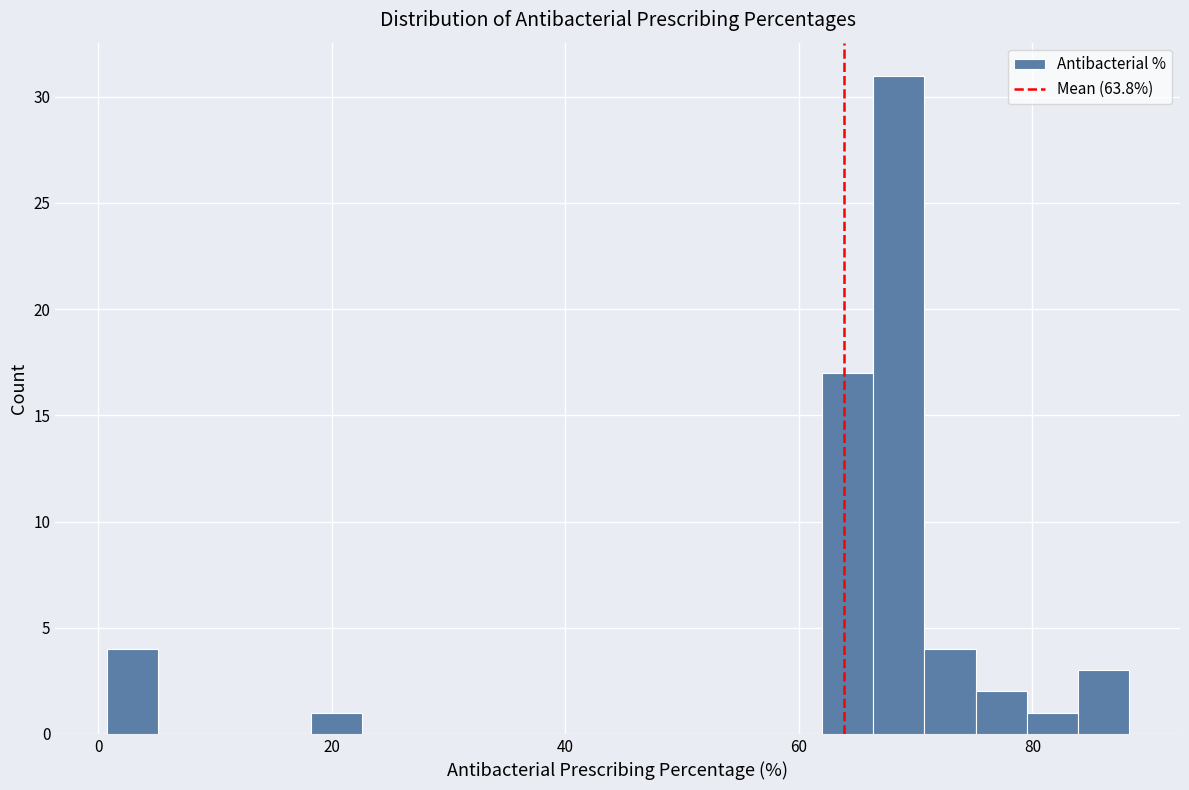

Around what value on the x-axis is the tallest bar? Give the approximate position of its centre, as read against the axis.

68